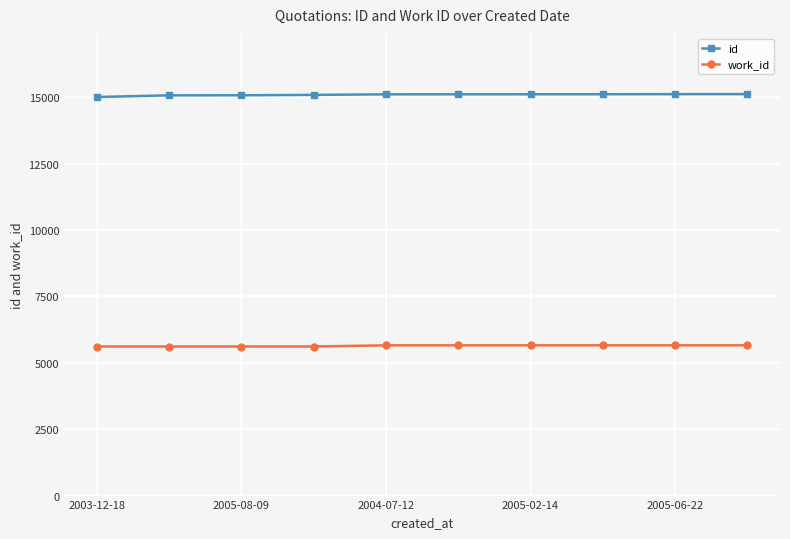

What is the smallest value displayed?

5614